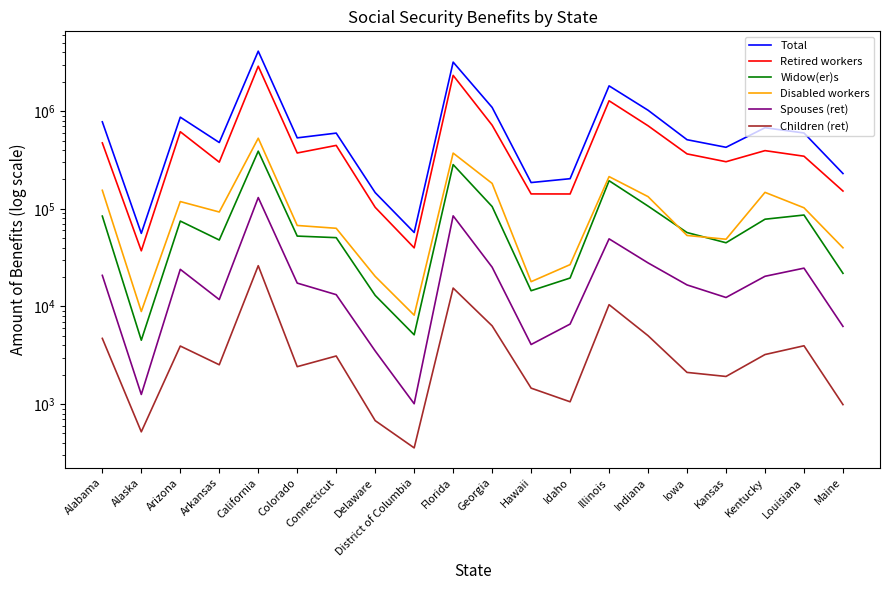

Which series has the largest total across all categories?

Total